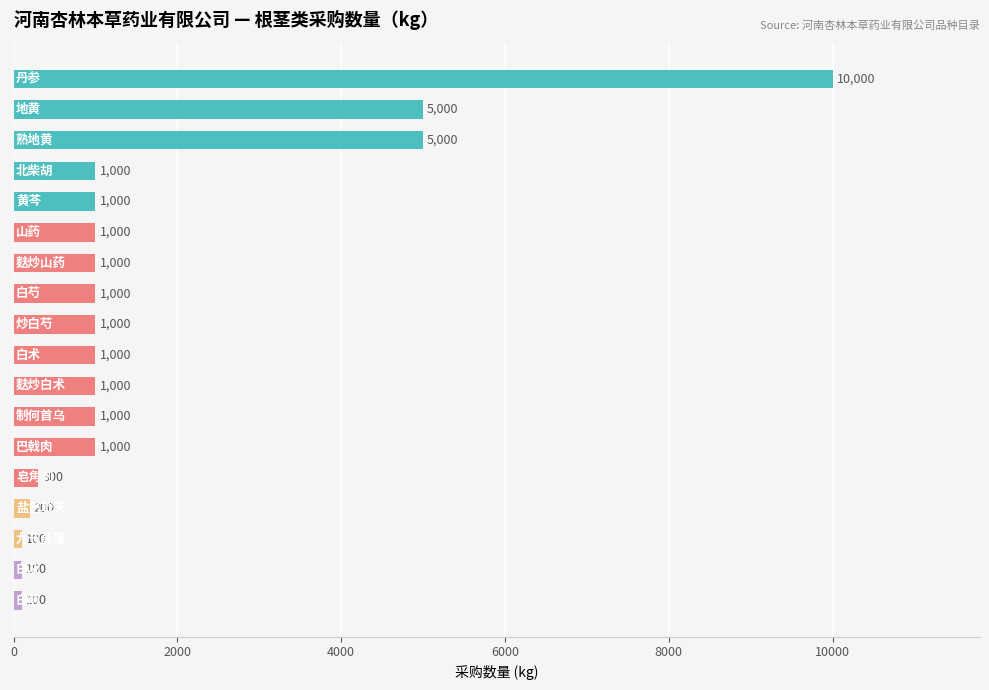

What is the sum of all values?

30800